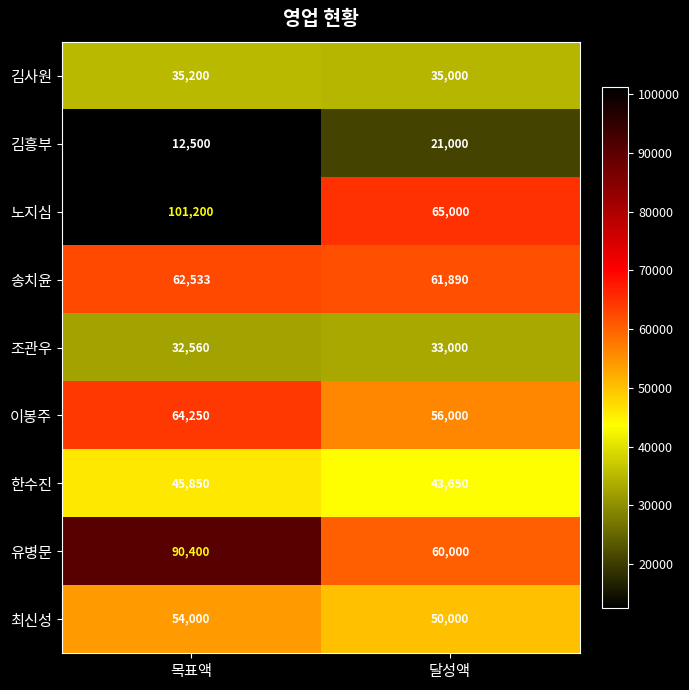

What is the difference between the highest and lowest values at 목표액?

88700